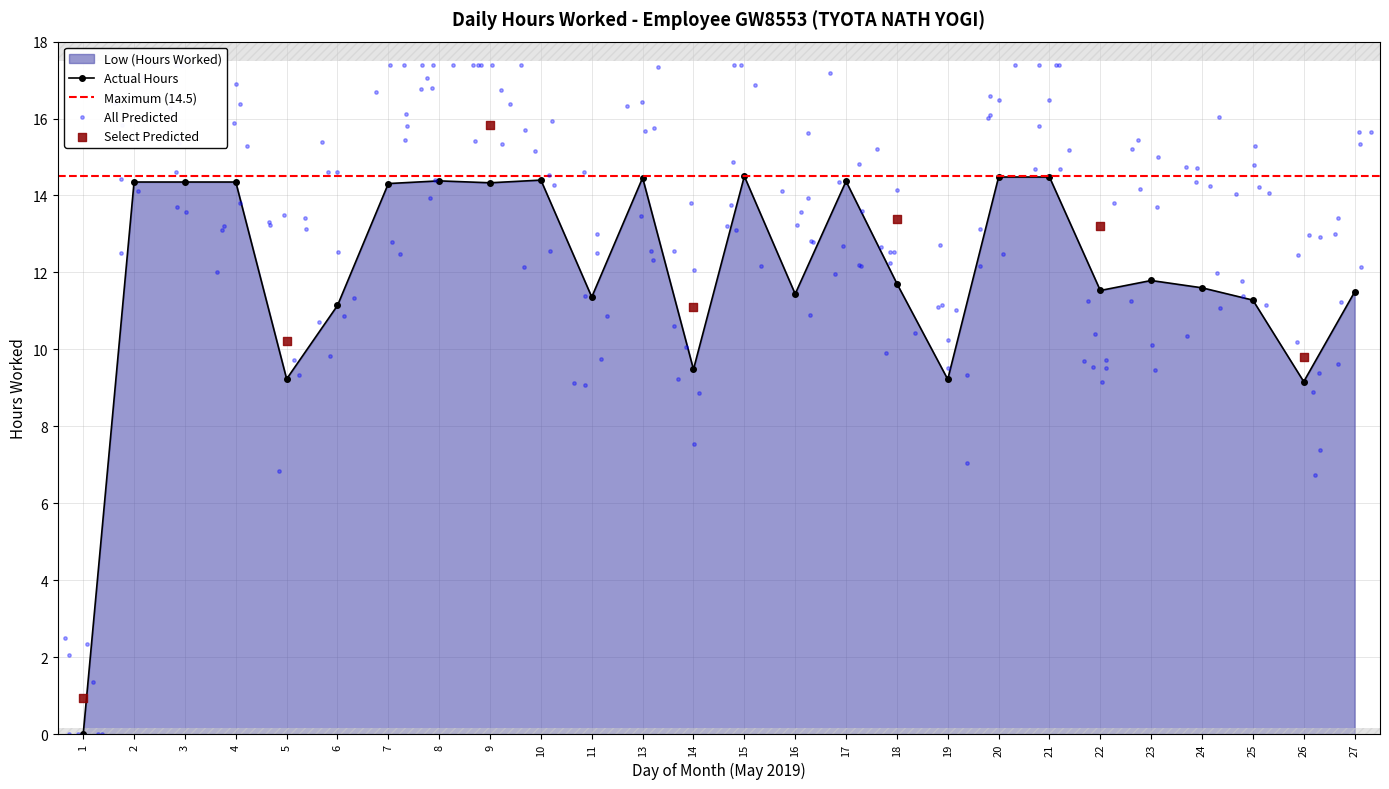

What is the ratio of the value at 17 to the value at 24?

1.2